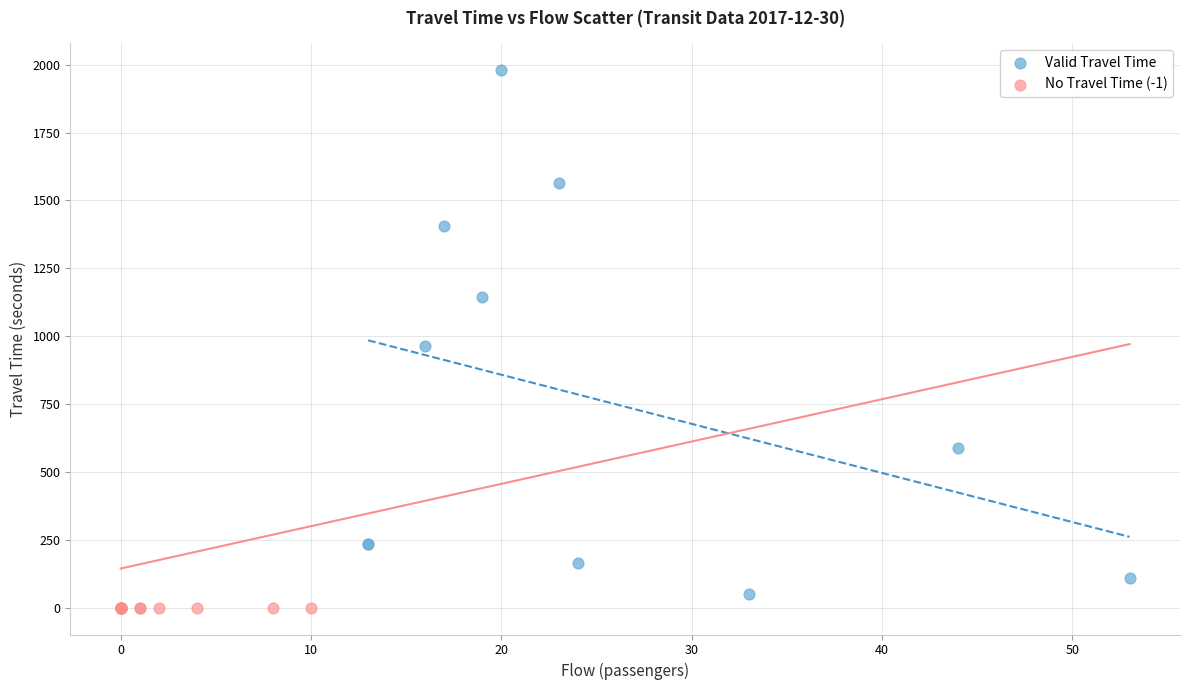

Which series contains the highest Y value?

Valid Travel Time